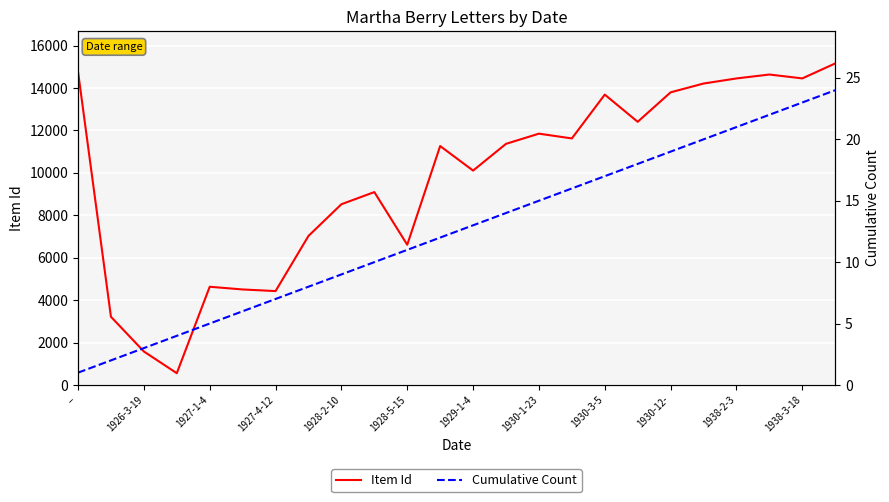

Rank the series by their average value, from lowest to highest.

Cumulative Count, Item Id